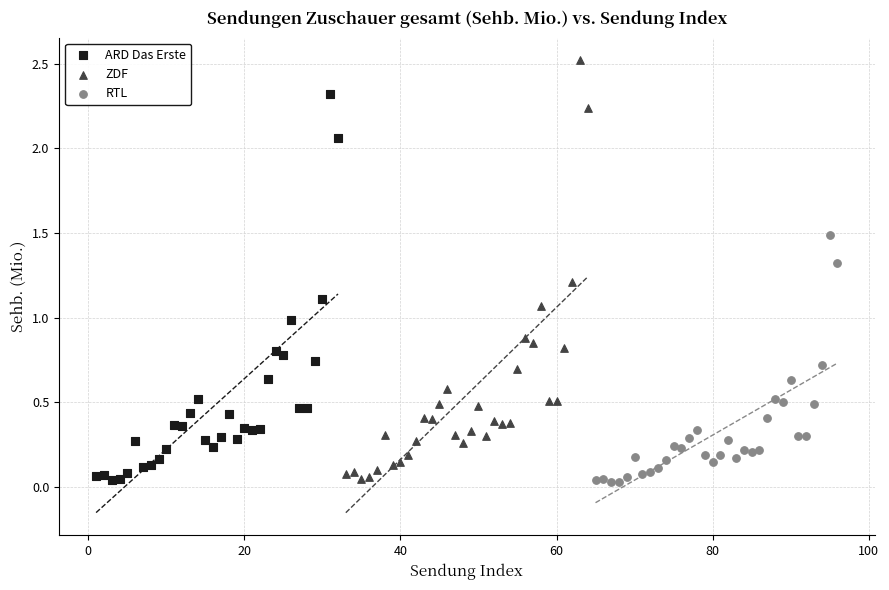

Which series has the widest spread of Y values?

ZDF